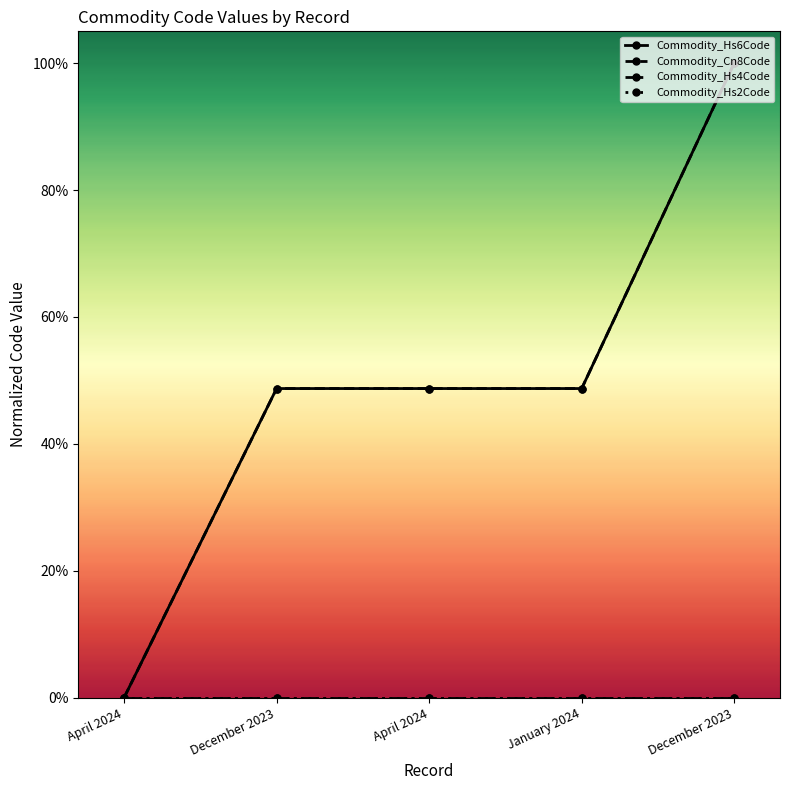

Does the chart have visible grid lines?

No